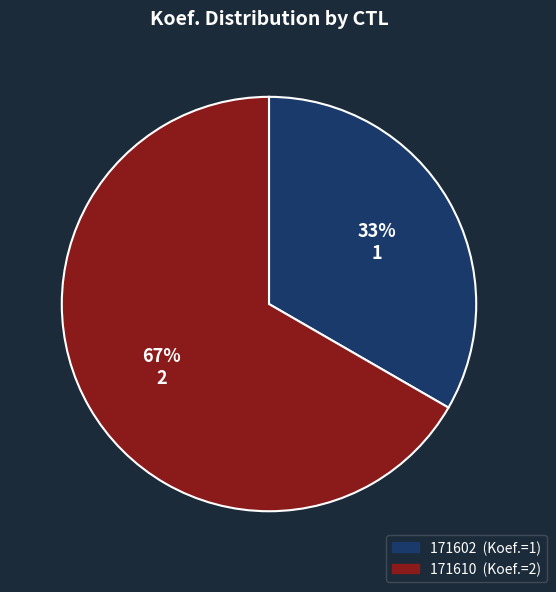

Do 171602 and 171610 together represent more than half of the pie?

Yes